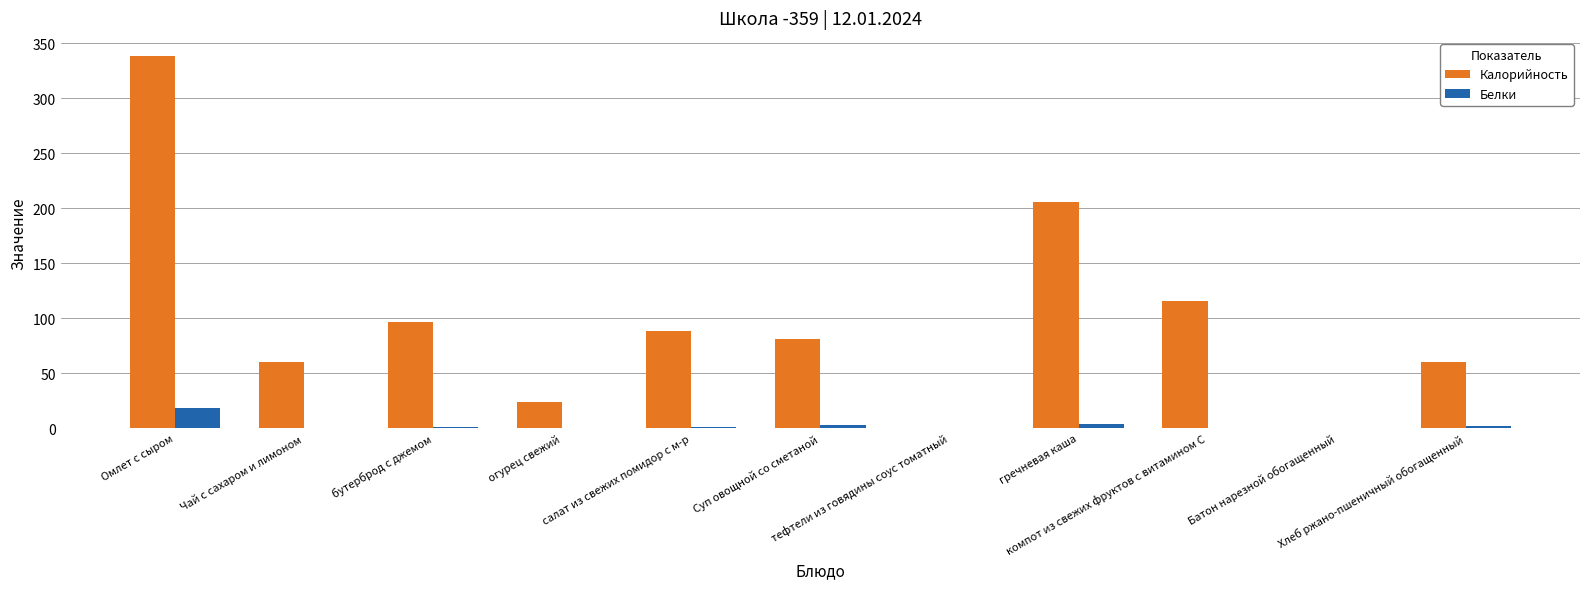

What is the sum of all Белки values?

29.7